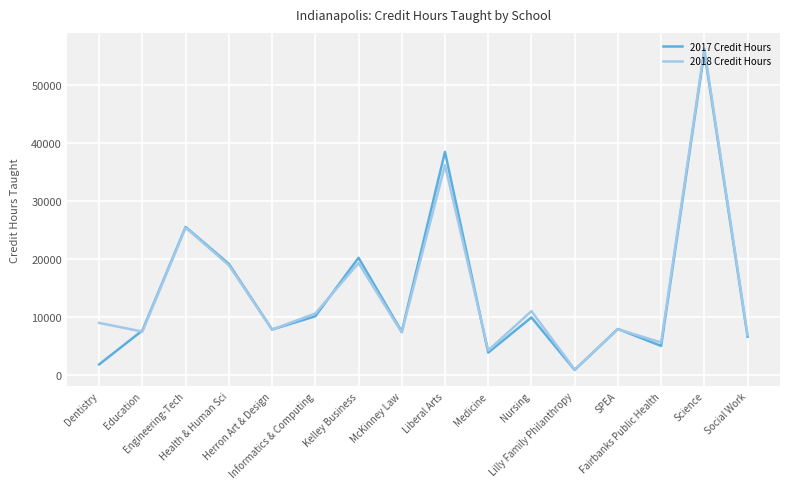

Is the value of 2018 Credit Hours at Herron Art & Design greater than the value of 2017 Credit Hours at Nursing?

No